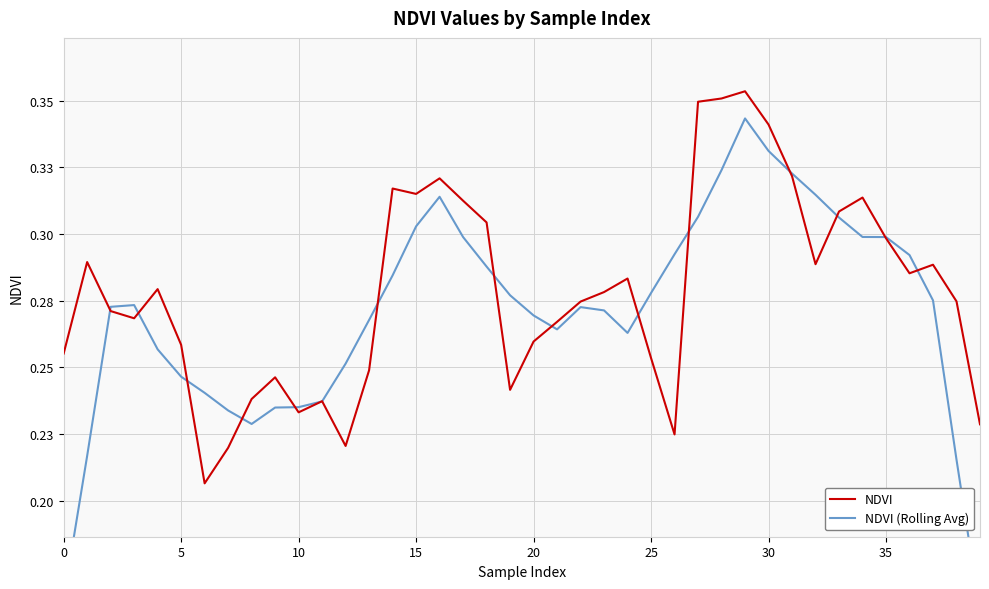

What is the value of the NDVI point at the 26th from the left?

0.3